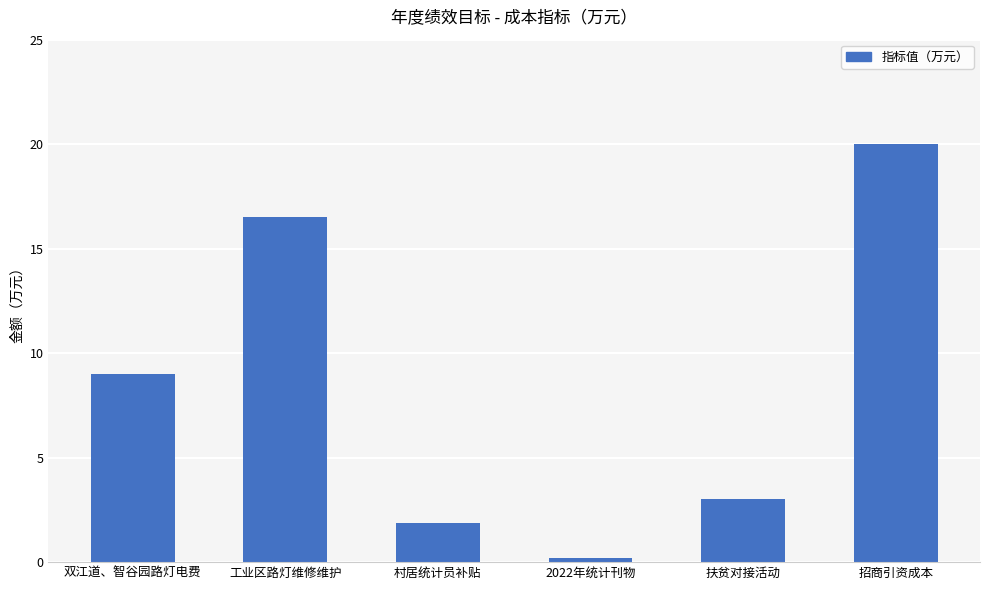

What is the maximum value shown in the chart?

20.0